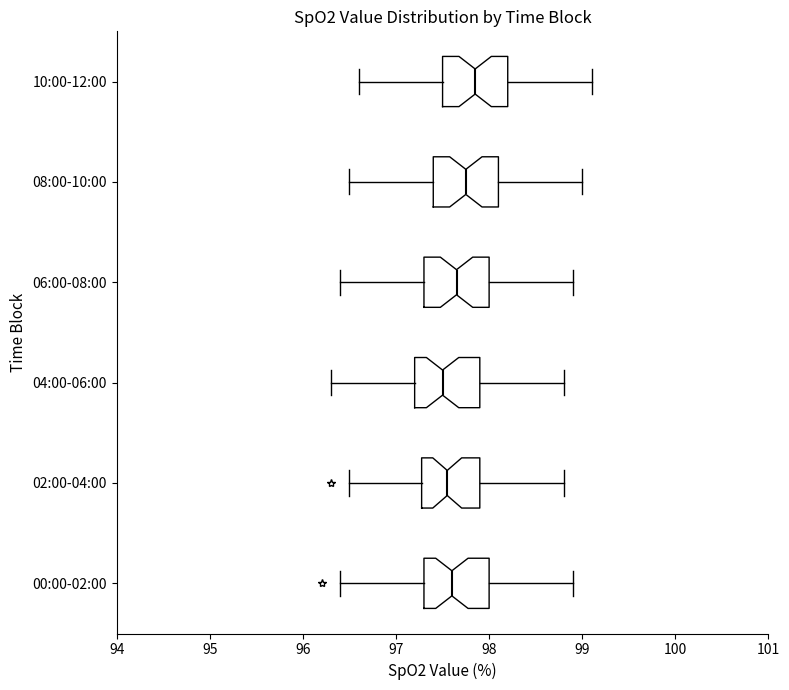

Reading bottom to top, read every box against the x-axis: the position of its median line, the range the box covers, and the ends of its whiskers. The values are not printed on the chart, so give them approximately, as read against the axis.

00:00-02:00: median 97.6, box 97.3 to 98.0, whiskers 96.4 to 98.9
02:00-04:00: median 97.6, box 97.3 to 97.9, whiskers 96.5 to 98.8
04:00-06:00: median 97.5, box 97.2 to 97.9, whiskers 96.3 to 98.8
06:00-08:00: median 97.7, box 97.3 to 98.0, whiskers 96.4 to 98.9
08:00-10:00: median 97.8, box 97.4 to 98.1, whiskers 96.5 to 99.0
10:00-12:00: median 97.9, box 97.5 to 98.2, whiskers 96.6 to 99.1